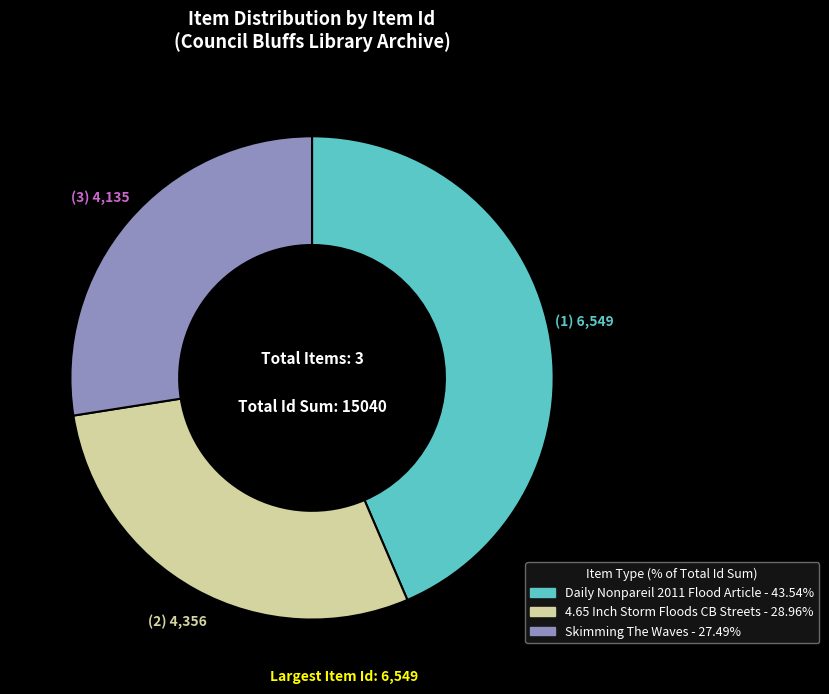

Do Daily Nonpareil 2011 Flood Article and Skimming The Waves together represent more than half of the pie?

Yes